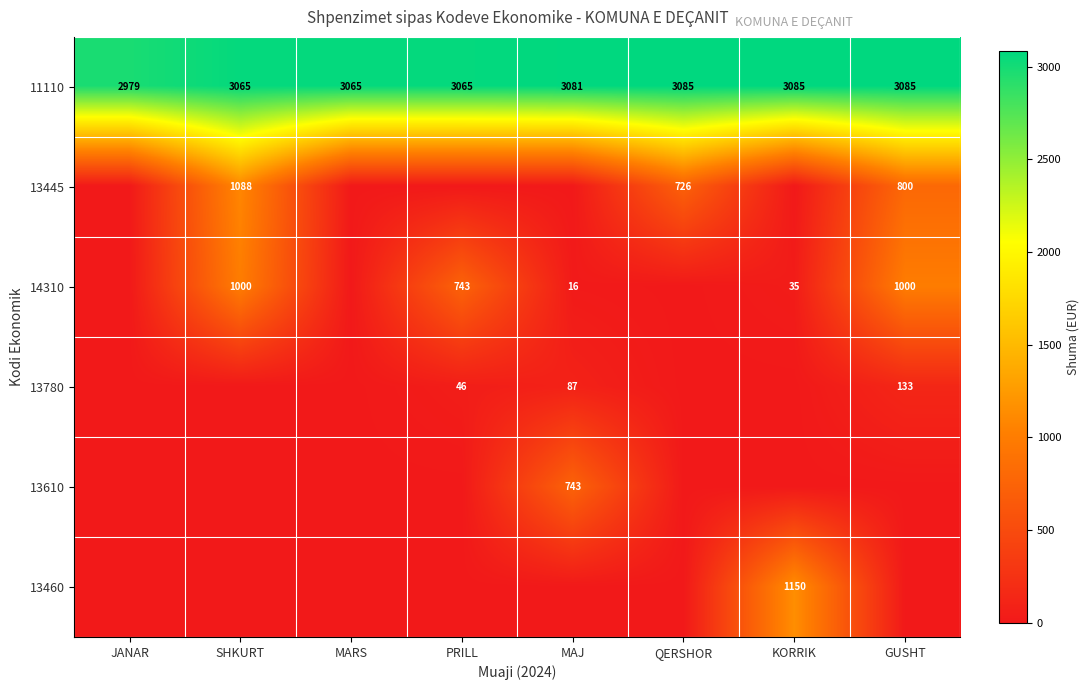

Is it true that 14310 equals 665 at GUSHT?

False